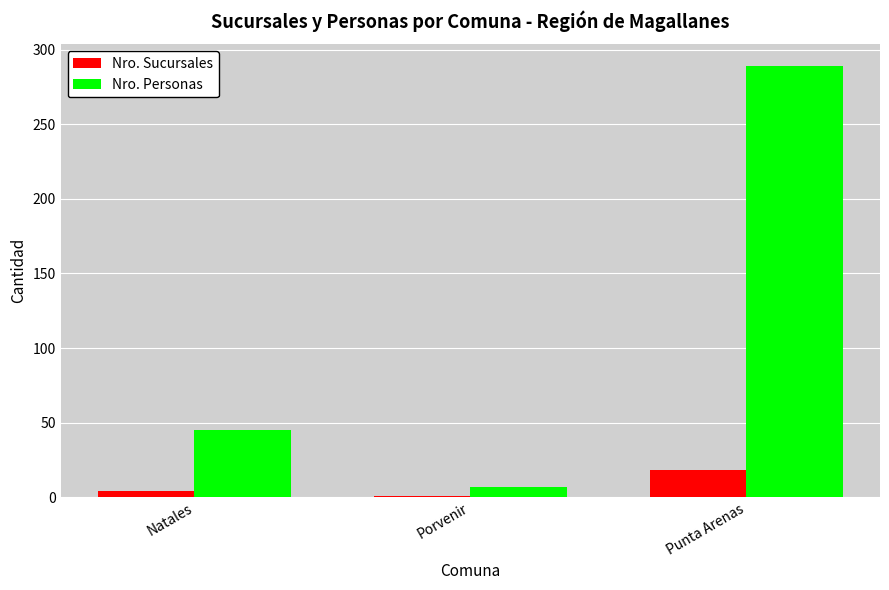

What is the difference between the highest and lowest values at Punta Arenas?

271